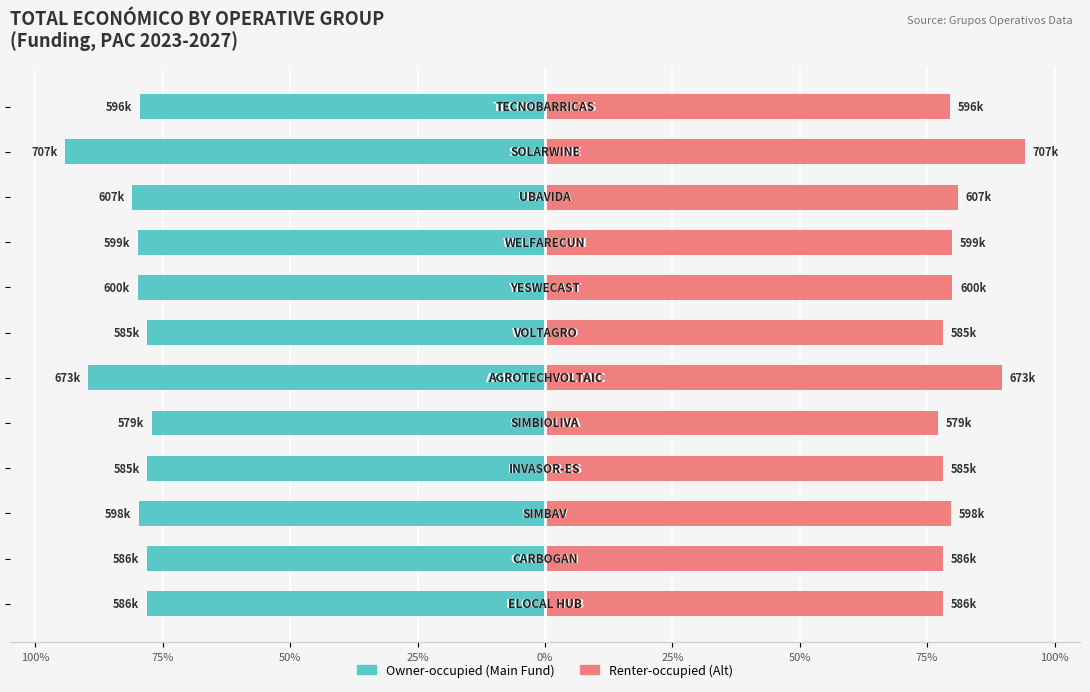

The PAC 2023-2027 (Main) series shows -94.2 at 10. True or false?

True